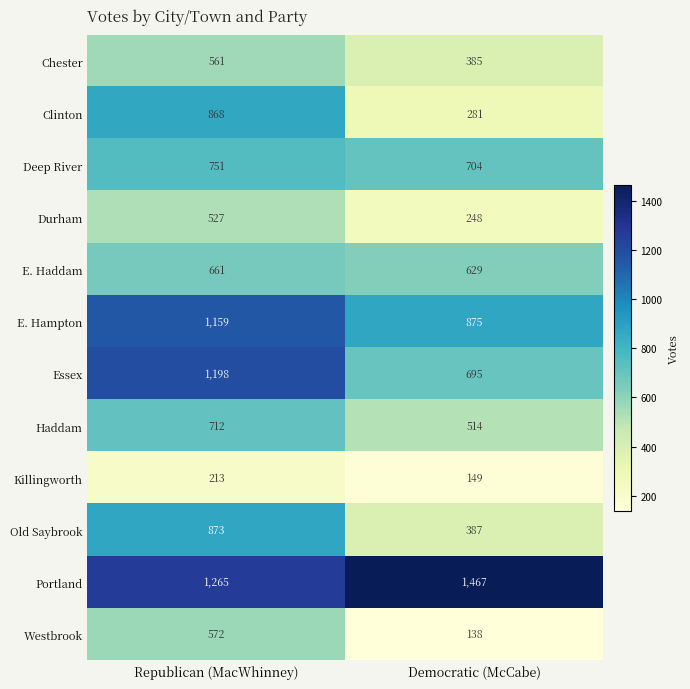

At Democratic (McCabe), list the series in order from smallest to largest.

Westbrook, Killingworth, Durham, Clinton, Chester, Old Saybrook, Haddam, E. Haddam, Essex, Deep River, E. Hampton, Portland